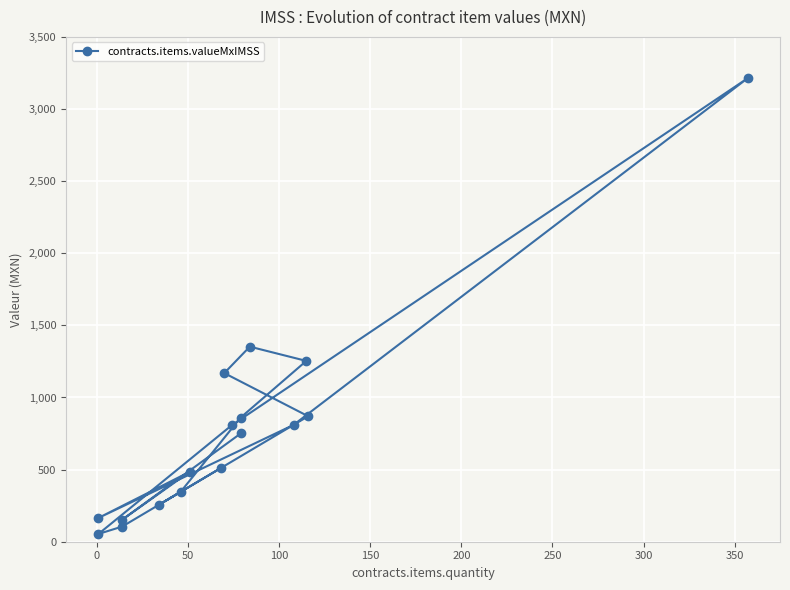

What is the average value?

774.0